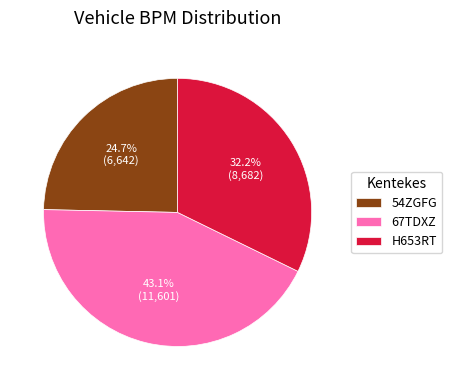

To the nearest percent, what is the average slice percentage?

33%